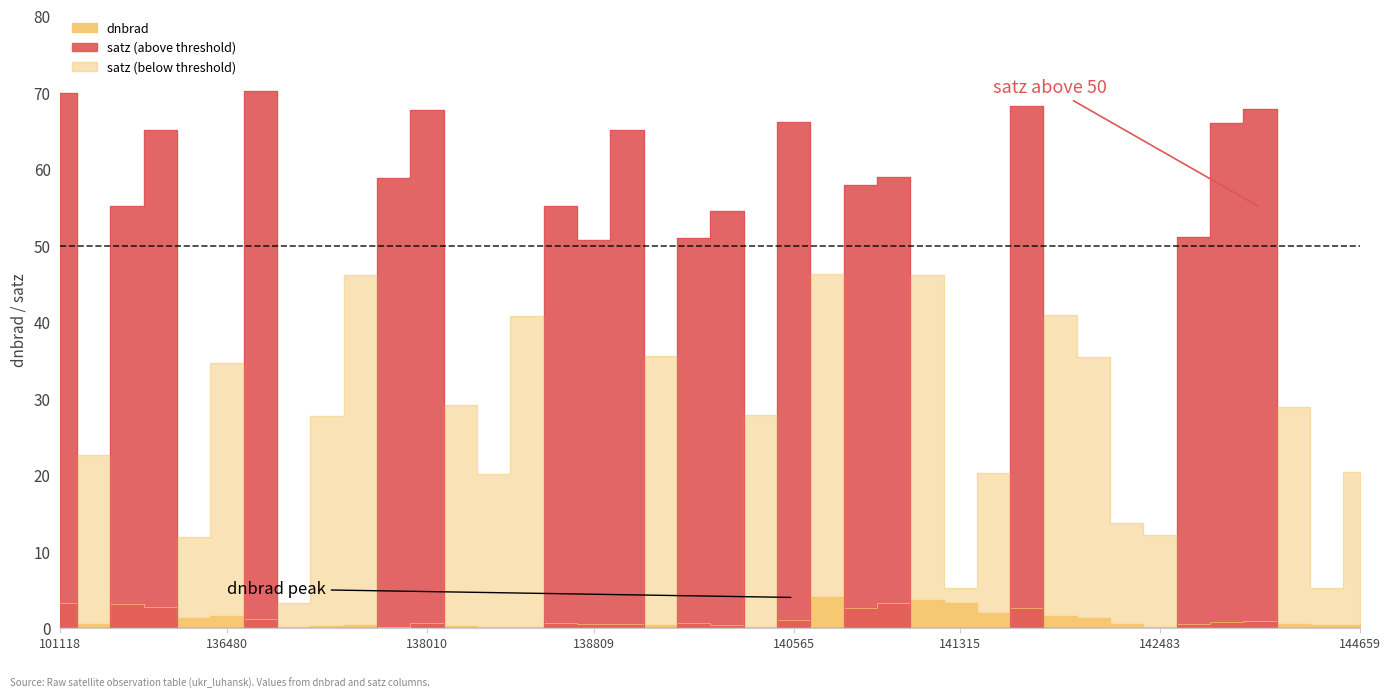

Rank the categories by value from lowest to highest.

138603, 137251, 142483, 140551, 138408, 137822, 138022, 137442, 139797, 144455, 139009, 144659, 137631, 142871, 142293, 138809, 138994, 144263, 101127, 138796, 139783, 138010, 143681, 144246, 140565, 137047, 136295, 142099, 141699, 136480, 141507, 141522, 140750, 135906, 135717, 141315, 101118, 140920, 140934, 140737